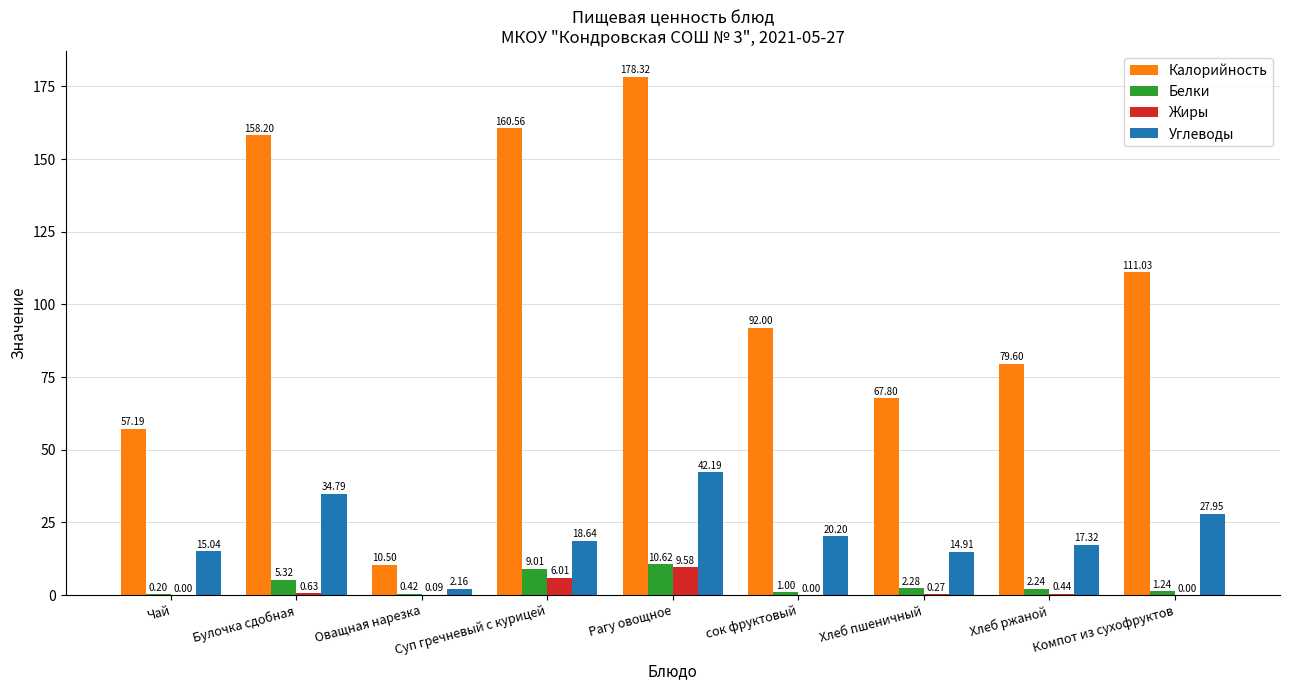

Where is Жиры nearest to the value 4?

Суп гречневый с курицей